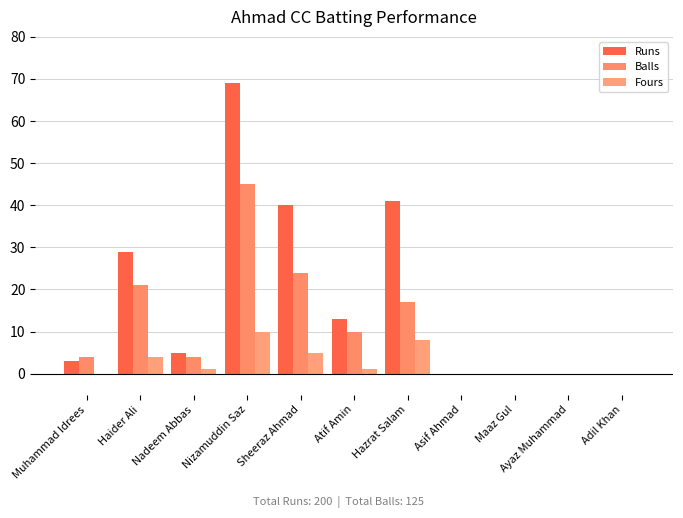

Rank the categories by Runs value from highest to lowest.

Nizamuddin Saz, Hazrat Salam, Sheeraz Ahmad, Haider Ali, Atif Amin, Nadeem Abbas, Muhammad Idrees, Asif Ahmad, Maaz Gul, Ayaz Muhammad, Adil Khan